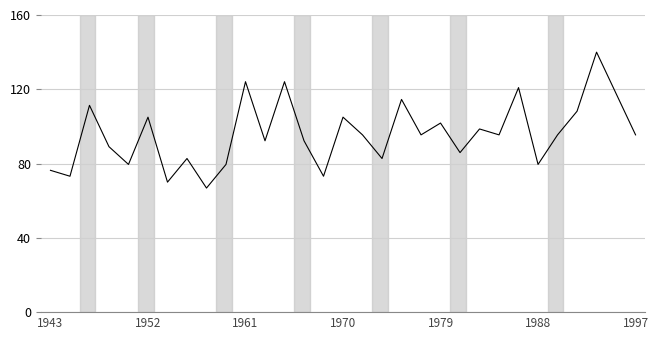

What is the minimum value shown in the chart?

66.8